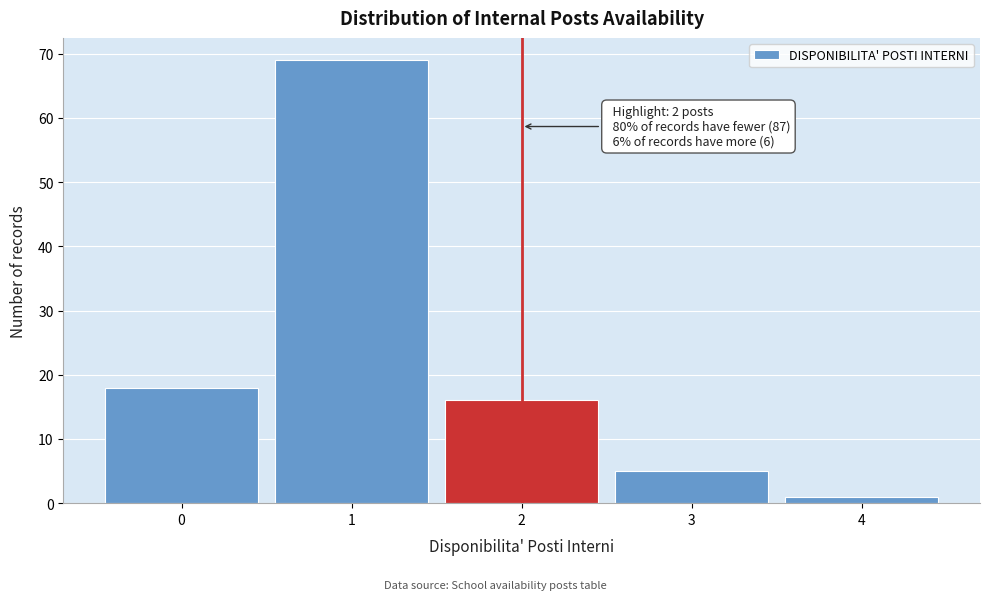

Which range on the x-axis has the tallest bar?

0.5 to 1.5